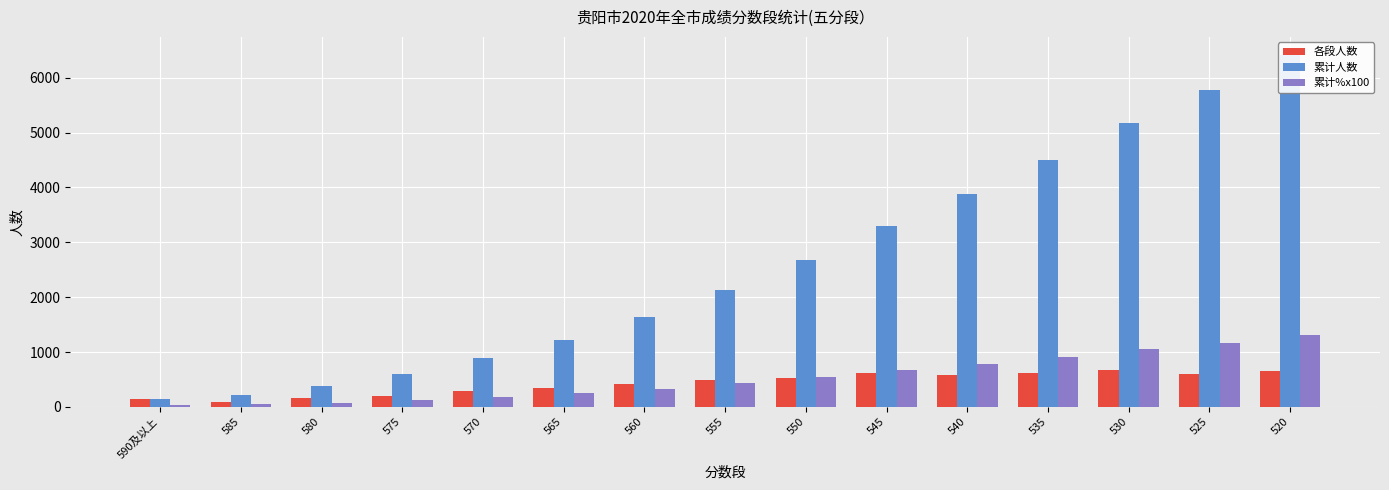

Is the value of 各段人数 at 575 greater than the value of 累计人数 at 520?

No